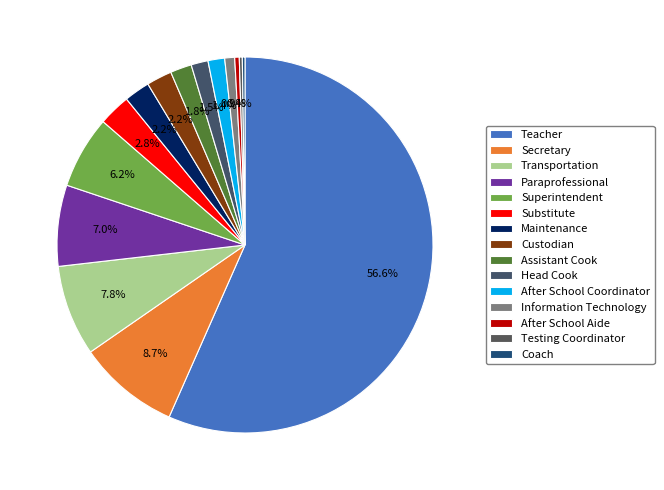

Does Teacher account for over 50% of the chart?

Yes